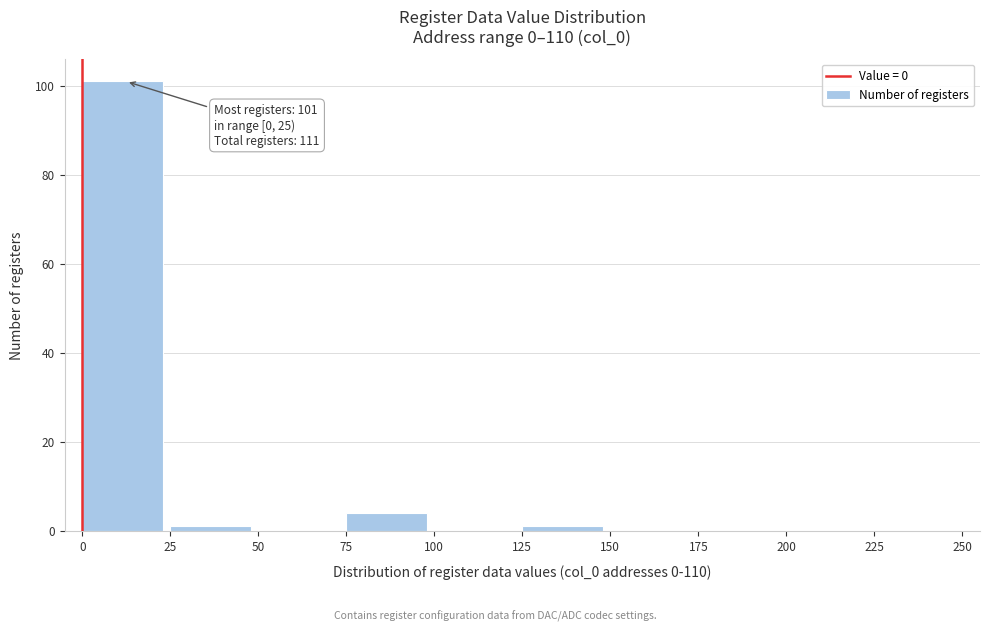

Over which range of the x-axis is the bar tallest?

0 to 25